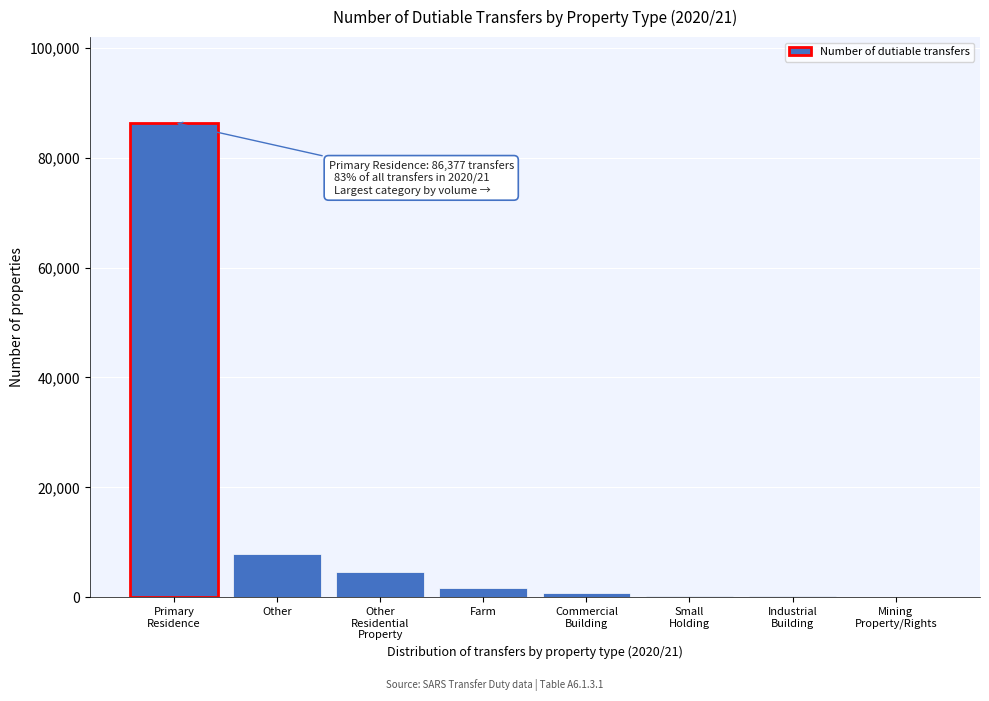

What is the sum of all values?

101761